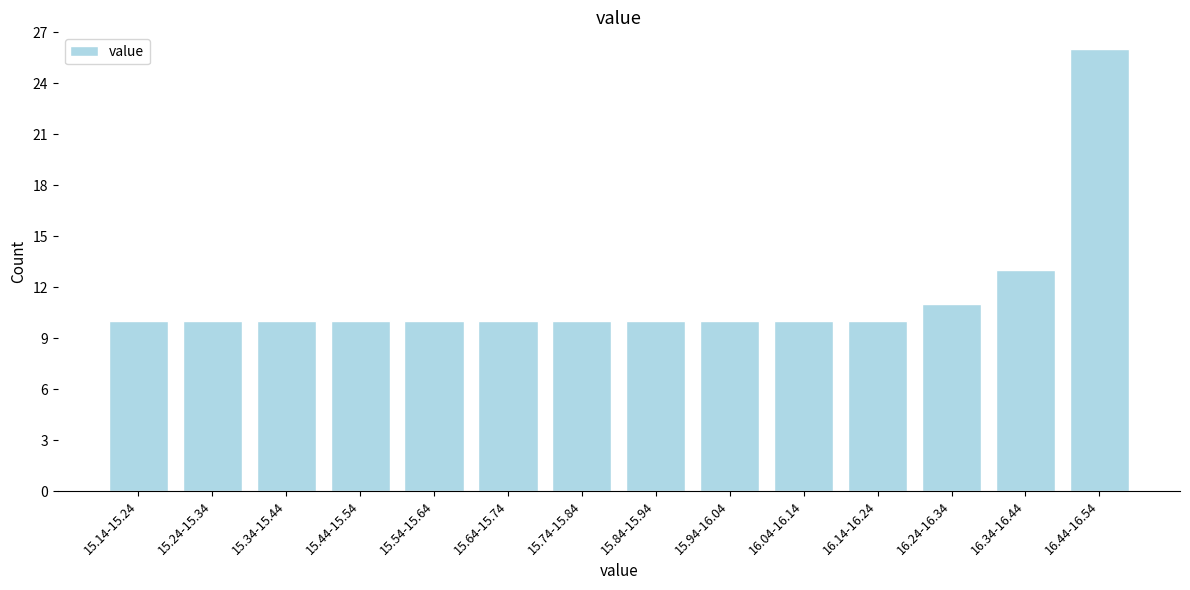

Reading left to right, extract all data points from this chart.

10	10	10	10	10	10	10	10	10	10	10	11	13	26